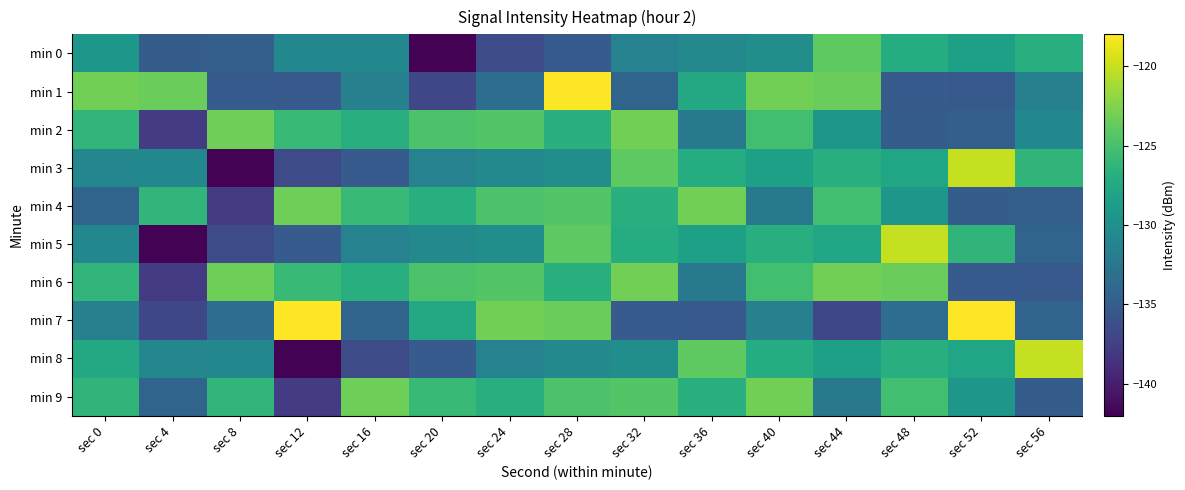

Between sec 56 and sec 36, which is larger?

sec 56